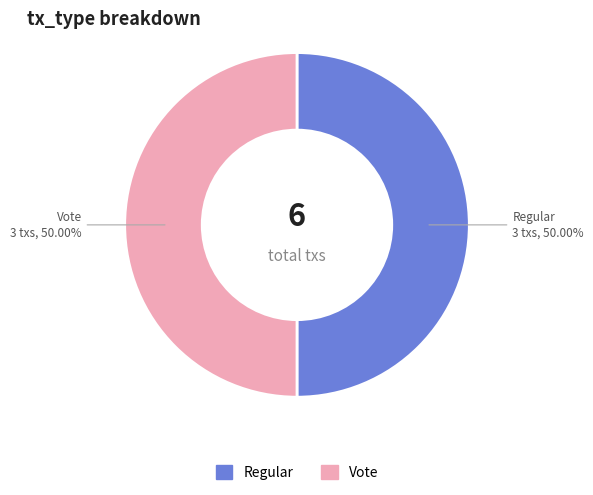

Is the sum of Vote and Regular greater than half?

Yes